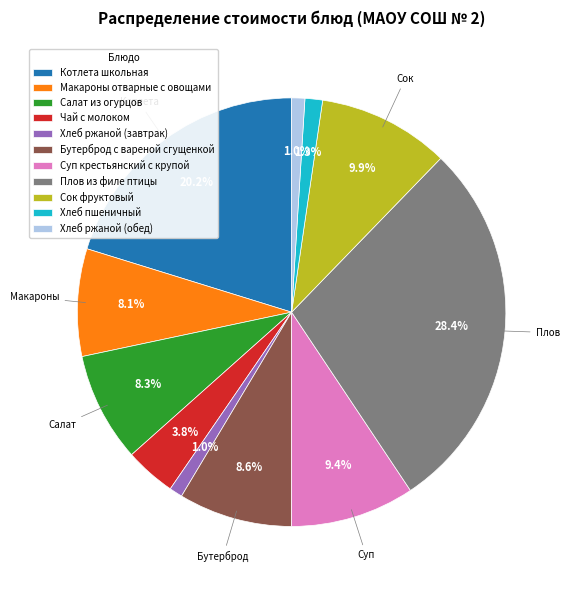

What is the ratio of the value at Макароны отварные с овощами to the value at Чай с молоком?

2.1